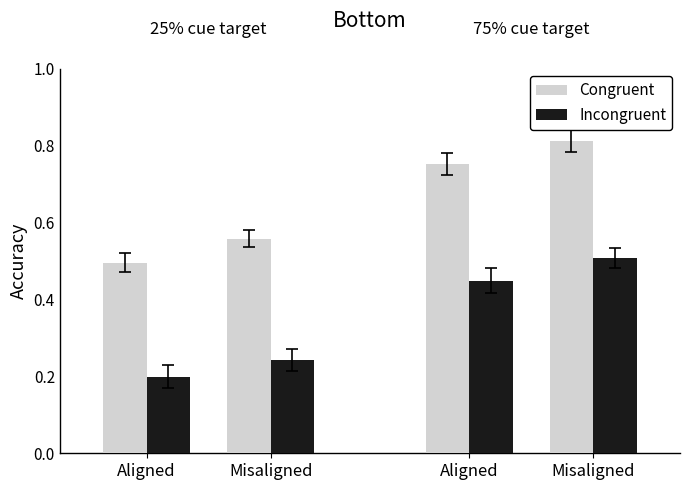

Count the number of categories in the chart.

4